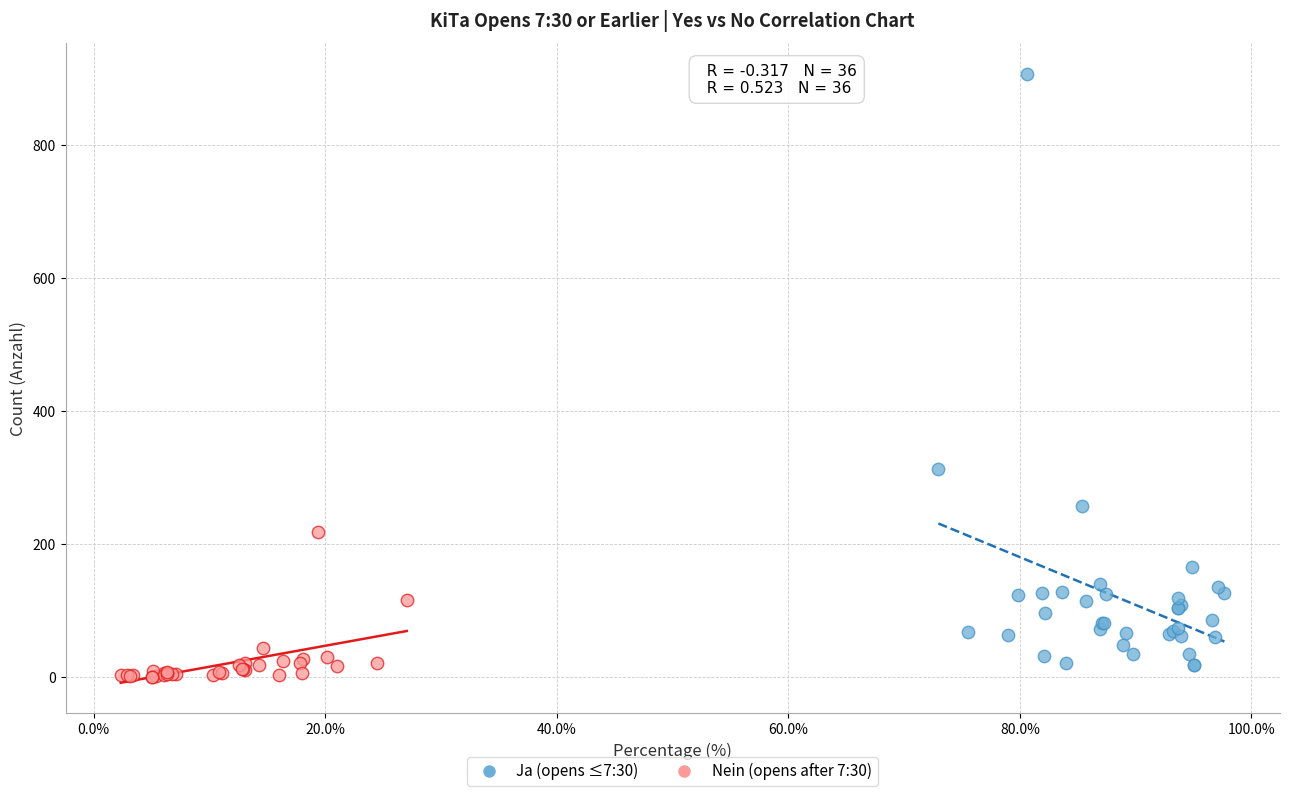

What are all the series names shown in the legend?

Ja (opens ≤7:30), Nein (opens after 7:30)